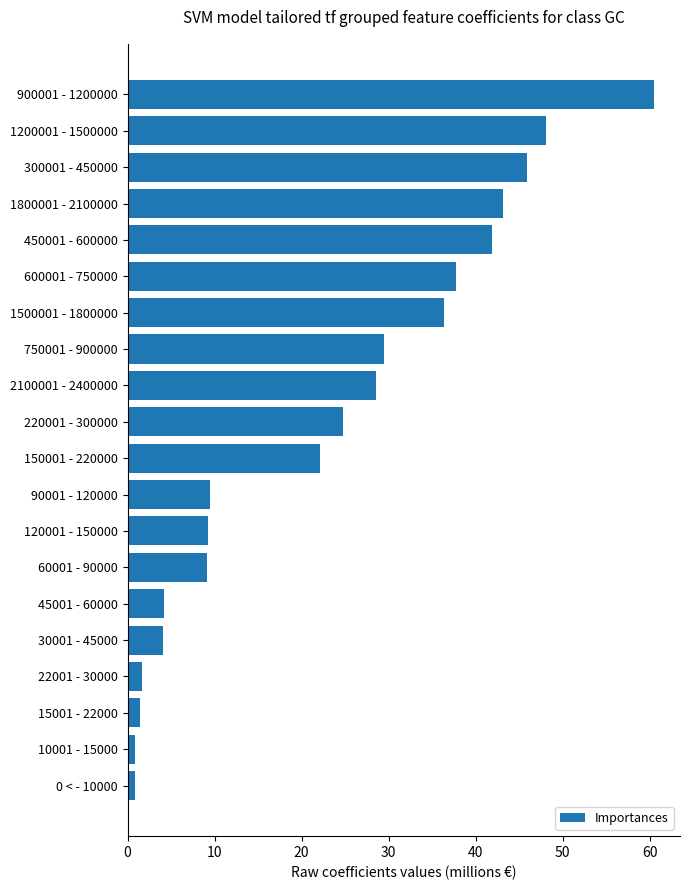

What is the approximate value at 60001 - 90000?

9.2